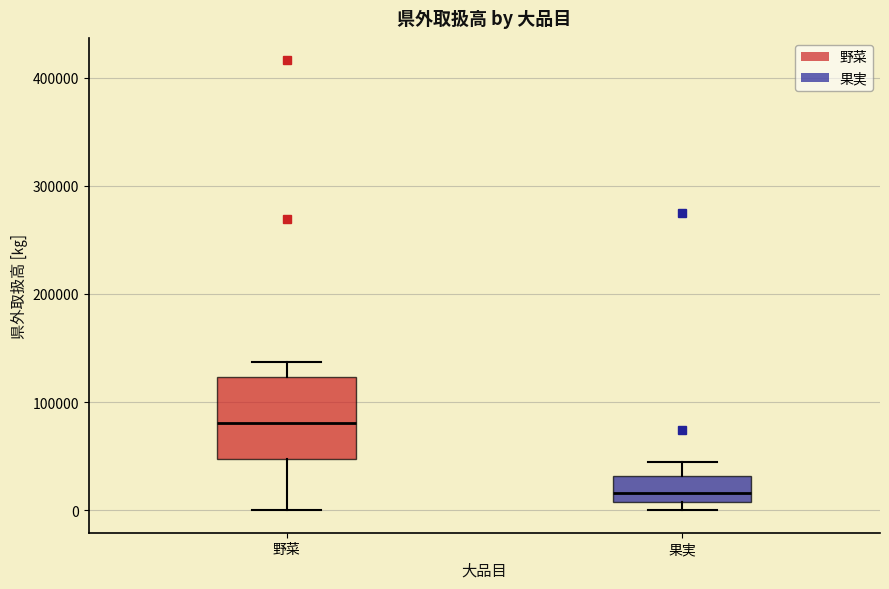

Reading left to right, transcribe this box plot: for each box, give where its median line is, the range the box spans, and where its two whiskers end, as read against the y-axis. The values are not printed on the chart, so give them approximately, as read against the axis.

野菜: median 80000, box 50000 to 120000, whiskers 0 to 140000
果実: median 20000, box 10000 to 30000, whiskers 0 to 40000